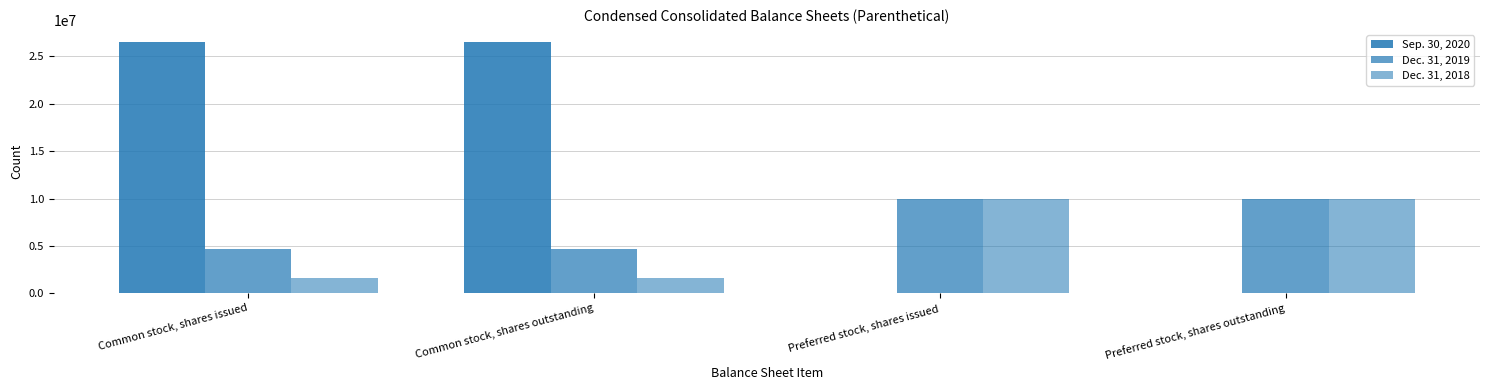

How many data points does each series have?

4